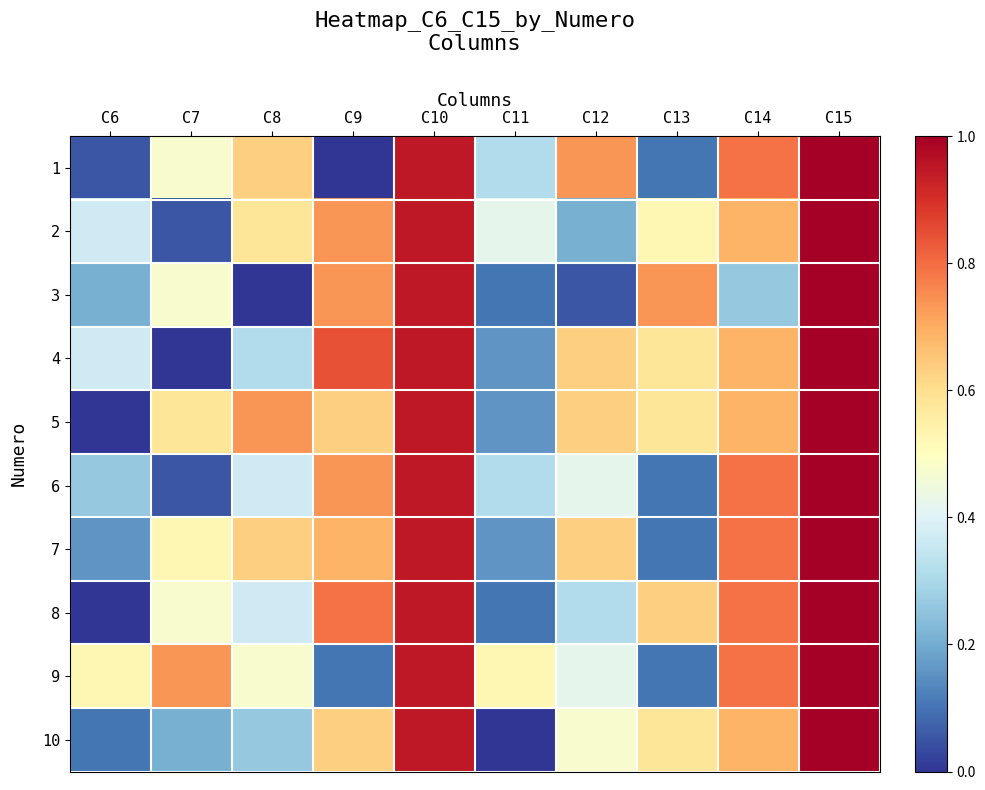

Which has a higher value, C11 or C7?

C7